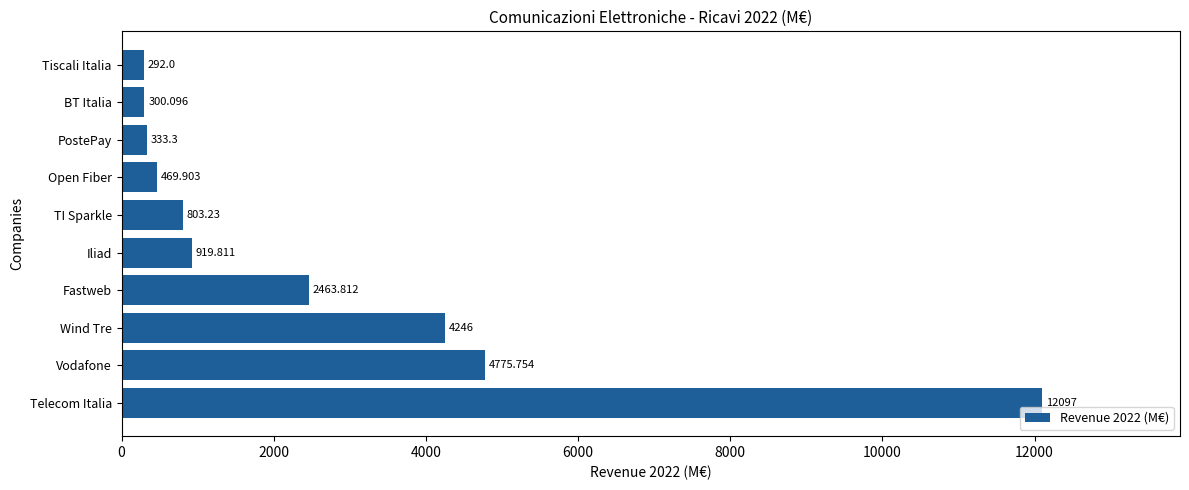

Which has a higher value, Wind Tre or Vodafone?

Vodafone